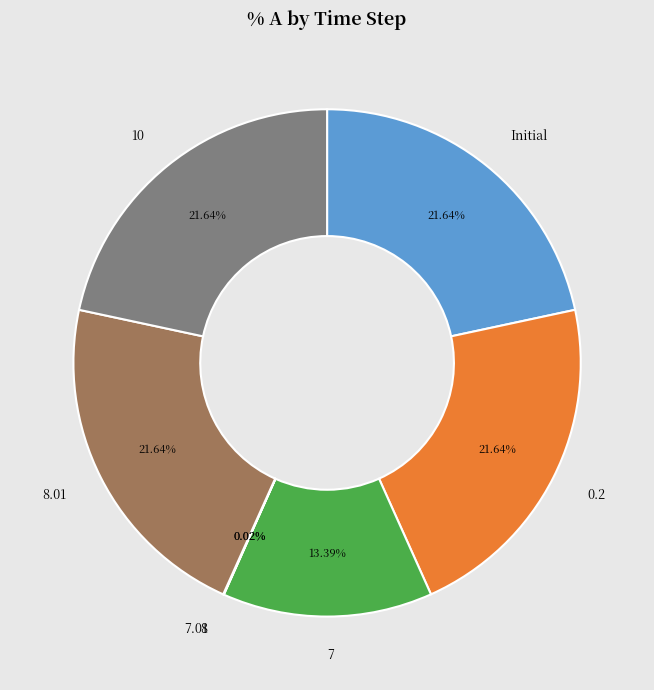

To the nearest percent, what is the difference between the largest and smallest slice percentages?

22%